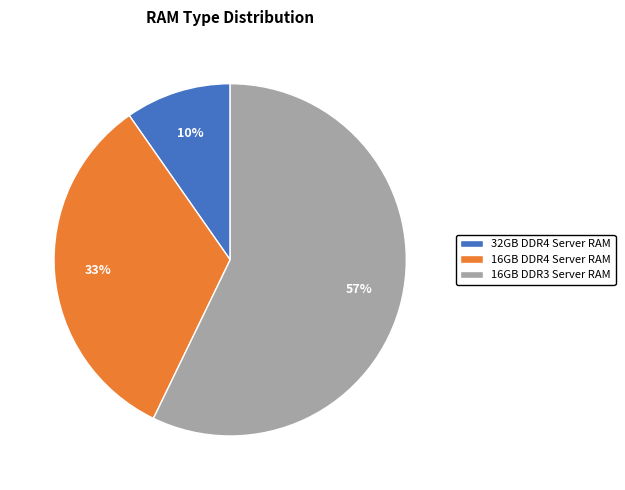

Does 16GB DDR3 Server RAM account for over 50% of the chart?

Yes